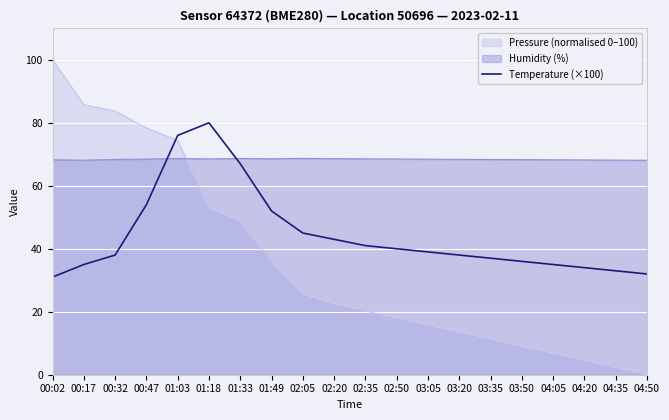

Count the number of values greater than 39.

9